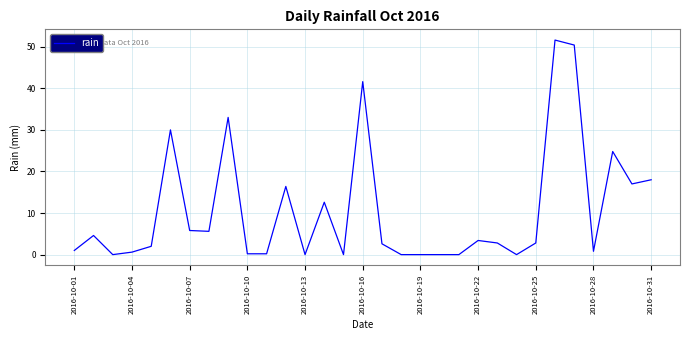

What is the greatest value displayed?

51.6